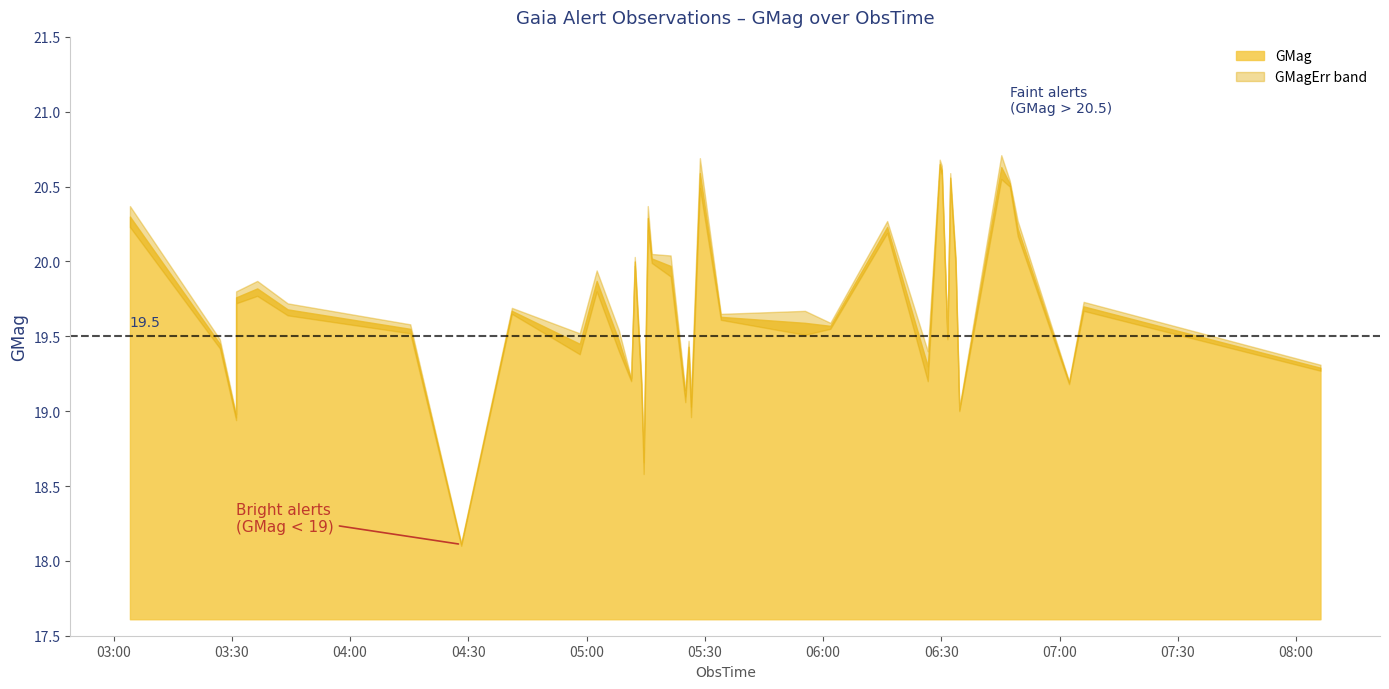

What is the sum of all GMagErr values?

1.7